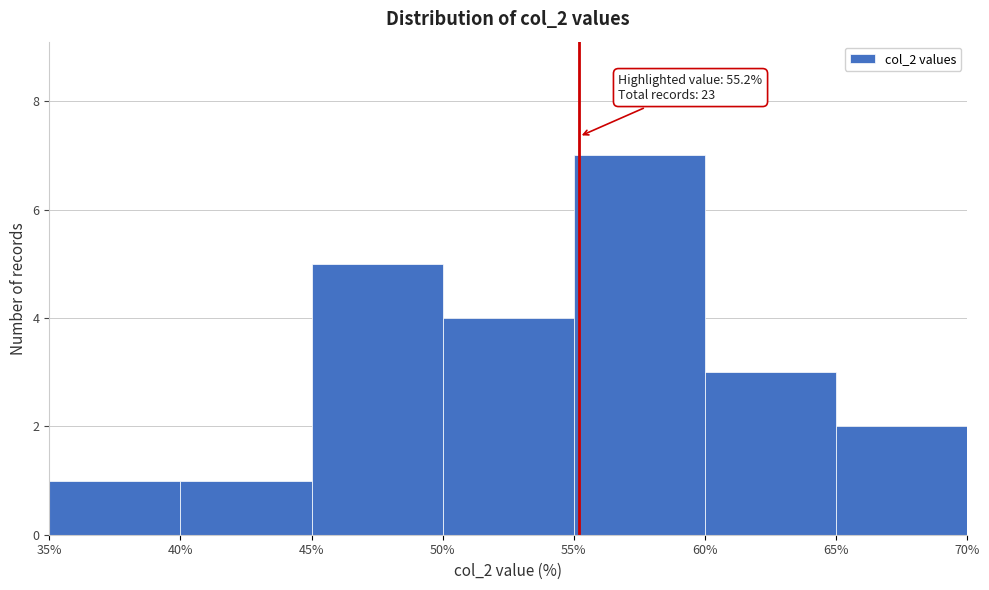

Which range on the x-axis has the tallest bar?

55% to 60%